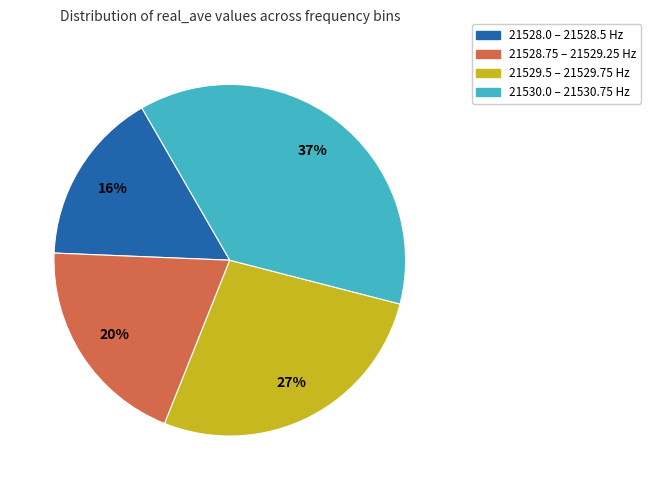

To the nearest percent, what is the average slice percentage?

25%